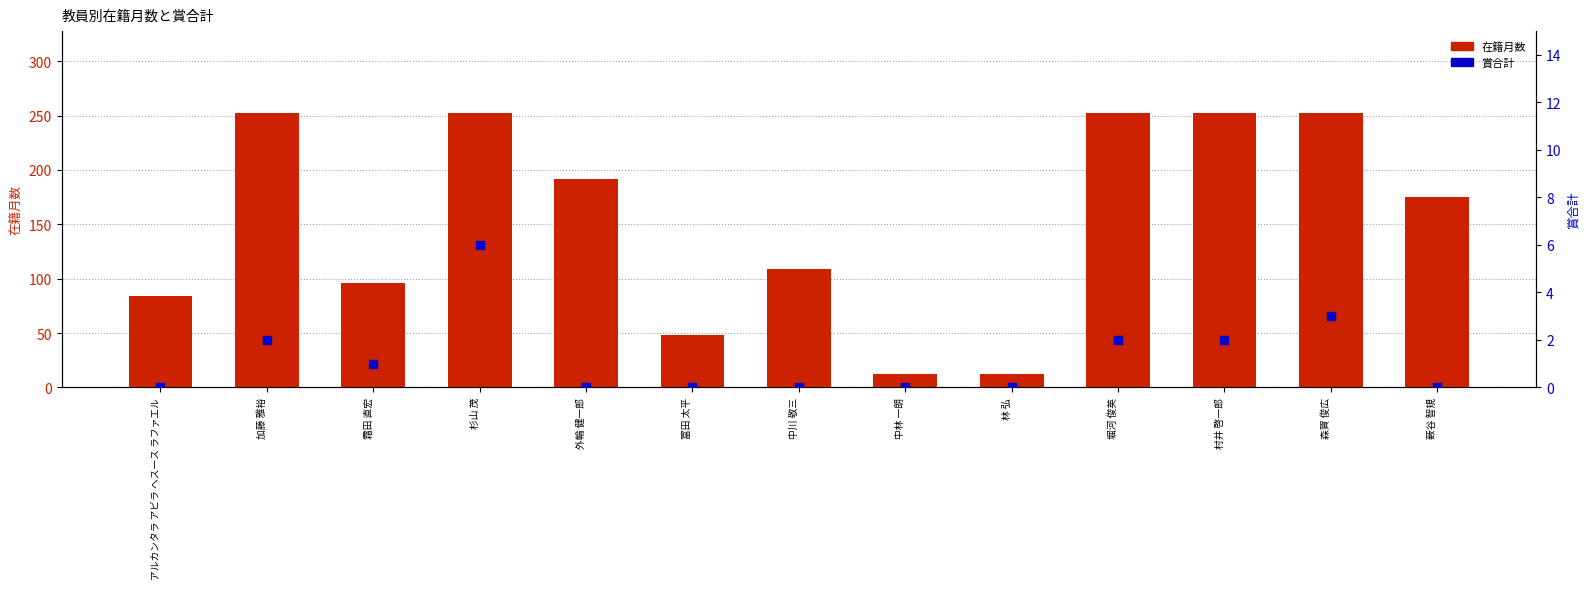

What is the total value across all series at 加藤 雅裕?

254